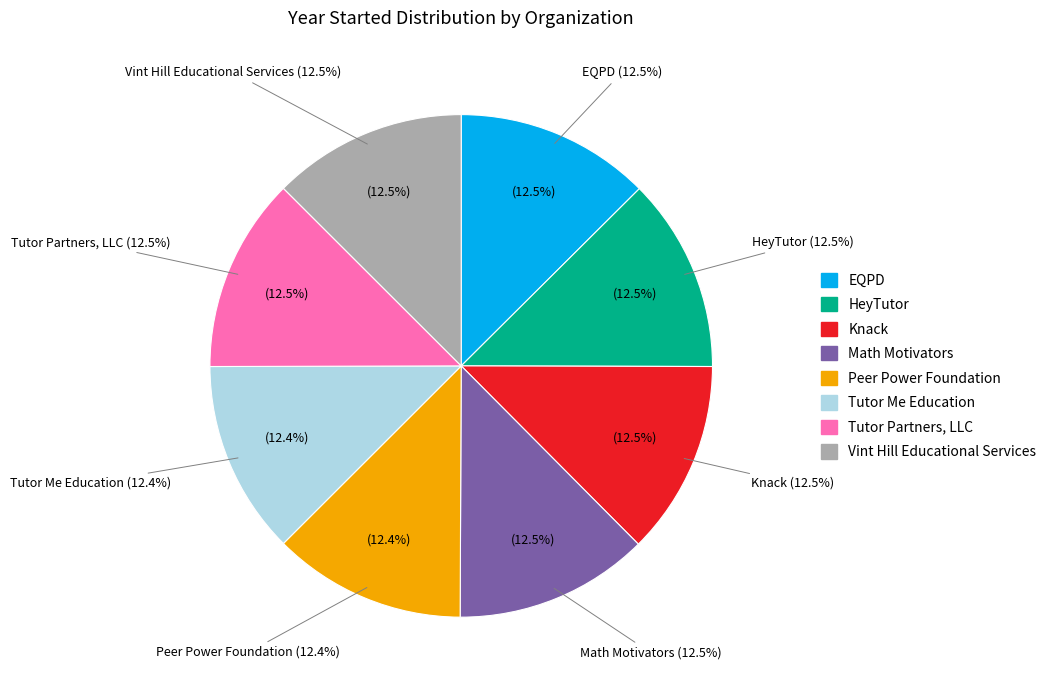

To the nearest percent, what is the combined percentage of Tutor Me Education and HeyTutor?

25%